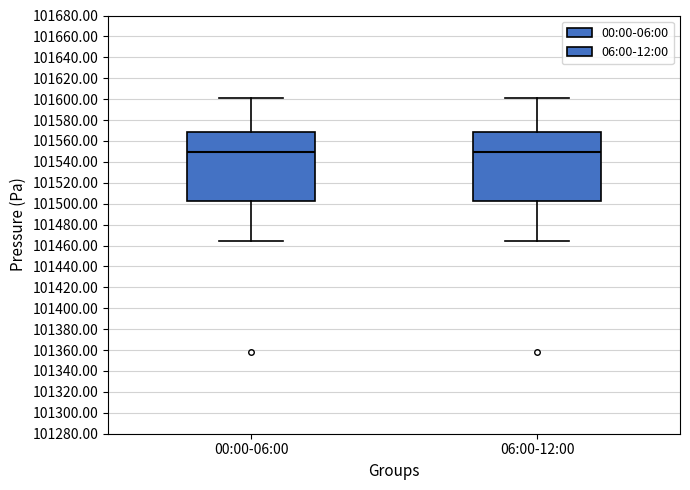

Reading left to right, read every box against the y-axis: the position of its median line, the range the box covers, and the ends of its whiskers. The values are not printed on the chart, so give them approximately, as read against the axis.

00:00-06:00: median 101550, box 101502 to 101568, whiskers 101464 to 101600
06:00-12:00: median 101550, box 101502 to 101568, whiskers 101464 to 101600